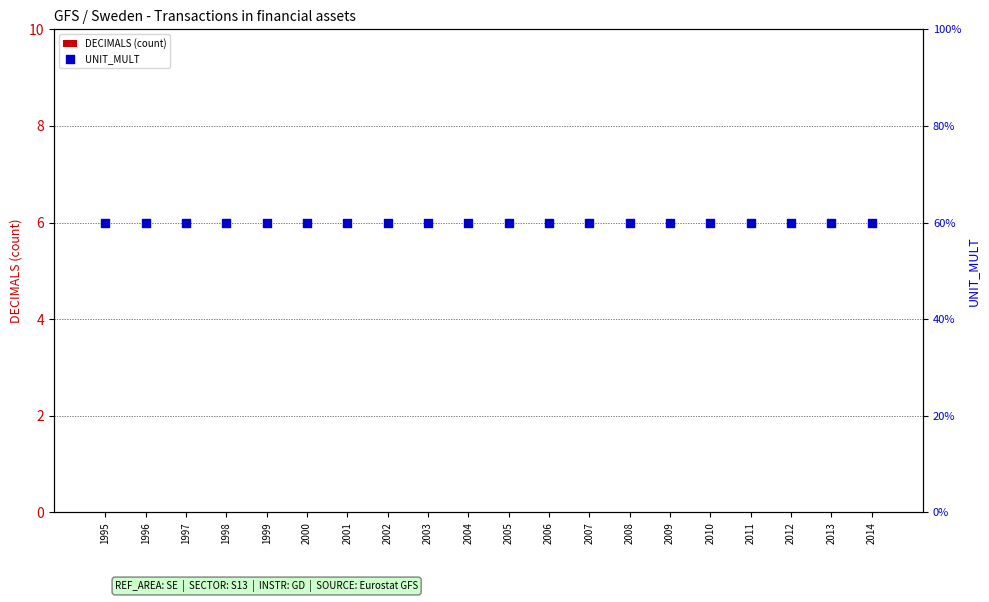

Which series reaches the minimum Y coordinate?

DECIMALS (count)